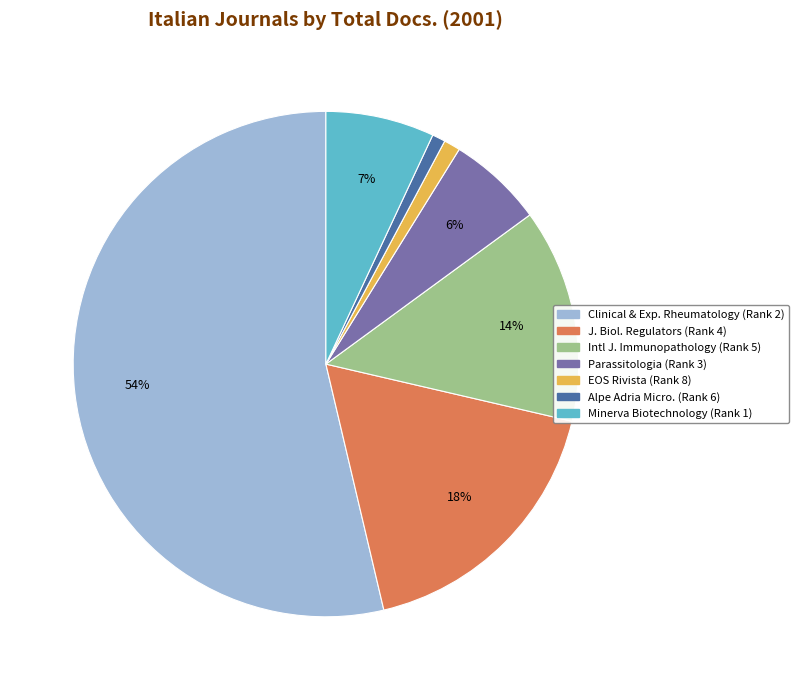

Is there a majority slice in this chart?

Yes